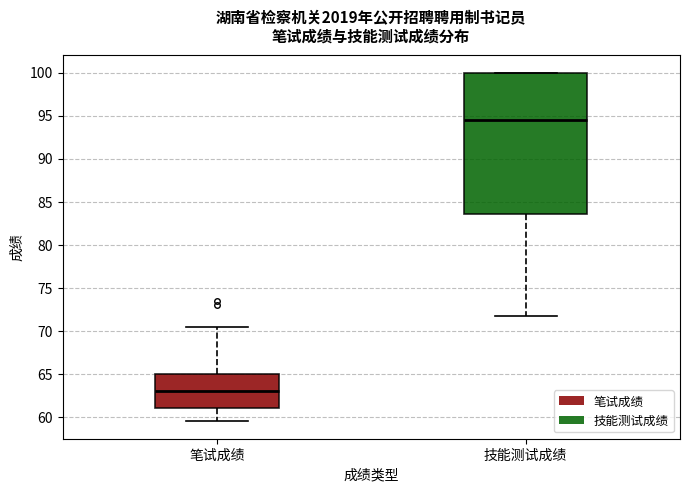

Where is the upper edge of the box for 笔试成绩 on the y-axis? The values are not printed on the chart, so give them approximately, as read against the axis.

65.0